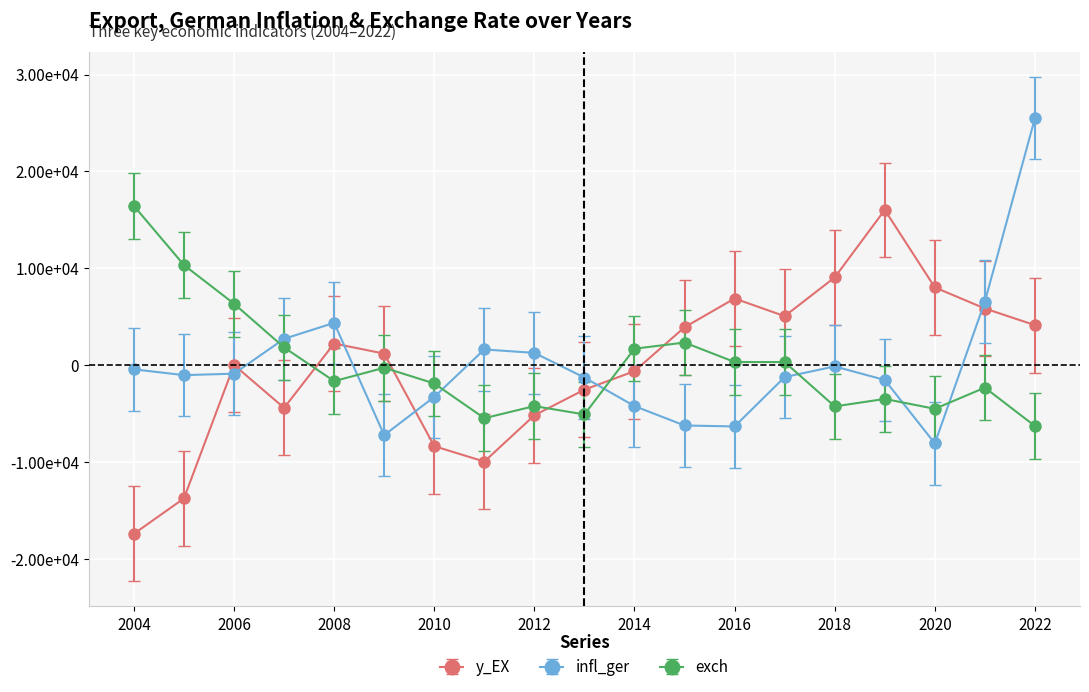

What are all the series names shown in the legend?

y_EX, infl_ger, exch